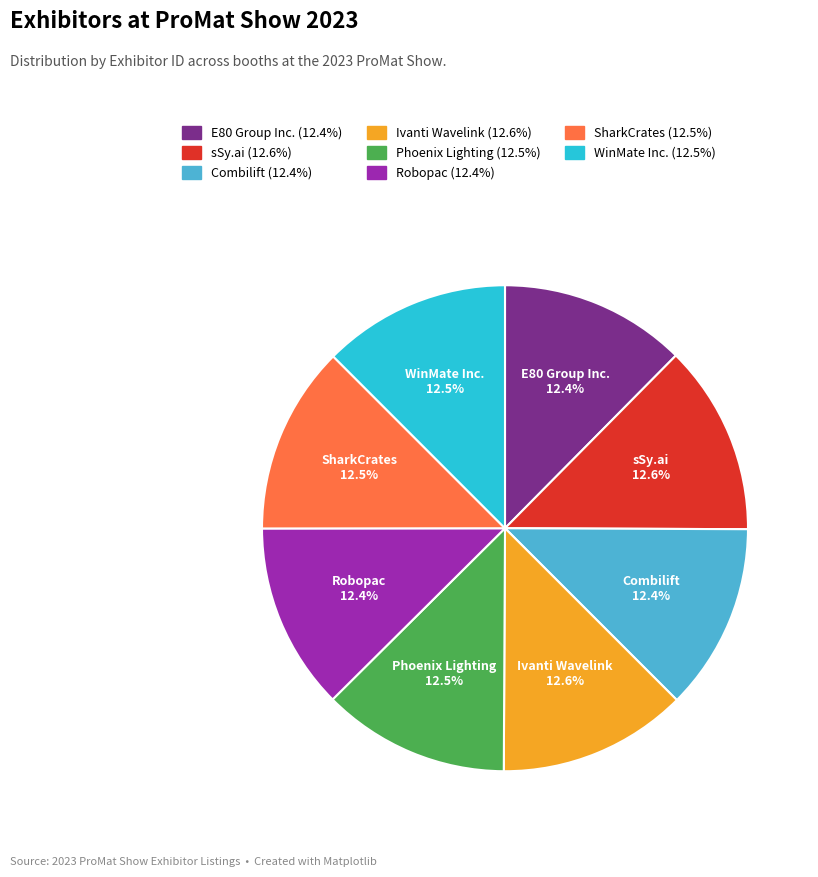

What is the ratio of the value at WinMate Inc. to the value at Ivanti Wavelink?

1.0